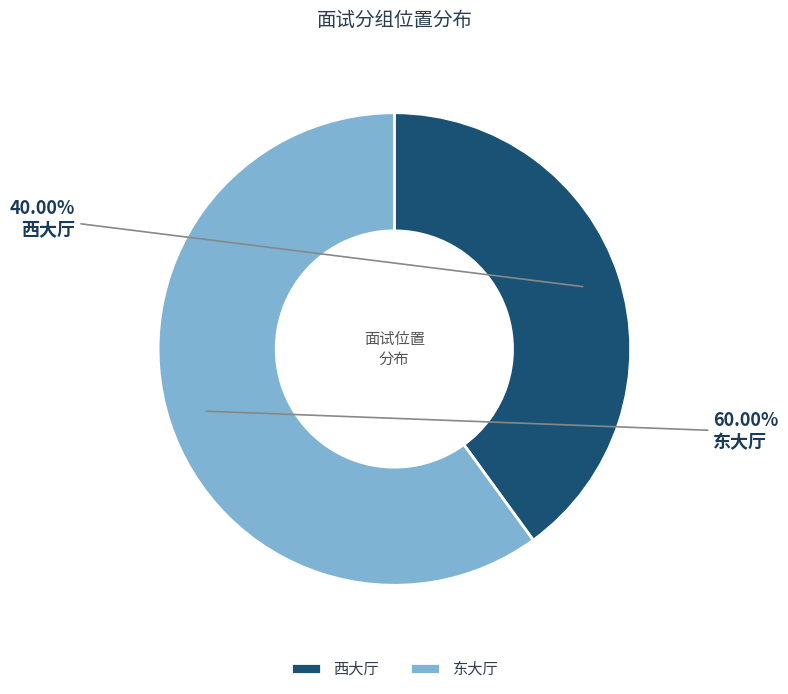

Combined, do 西大厅 and 东大厅 account for over 50%?

Yes